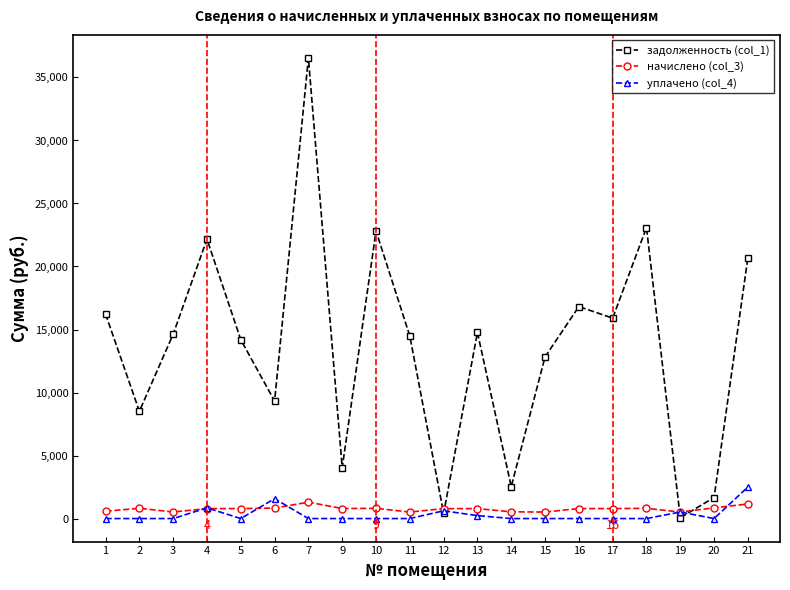

What is the value of the задолженность (col_1) point at the 10th from the left?

14479.3